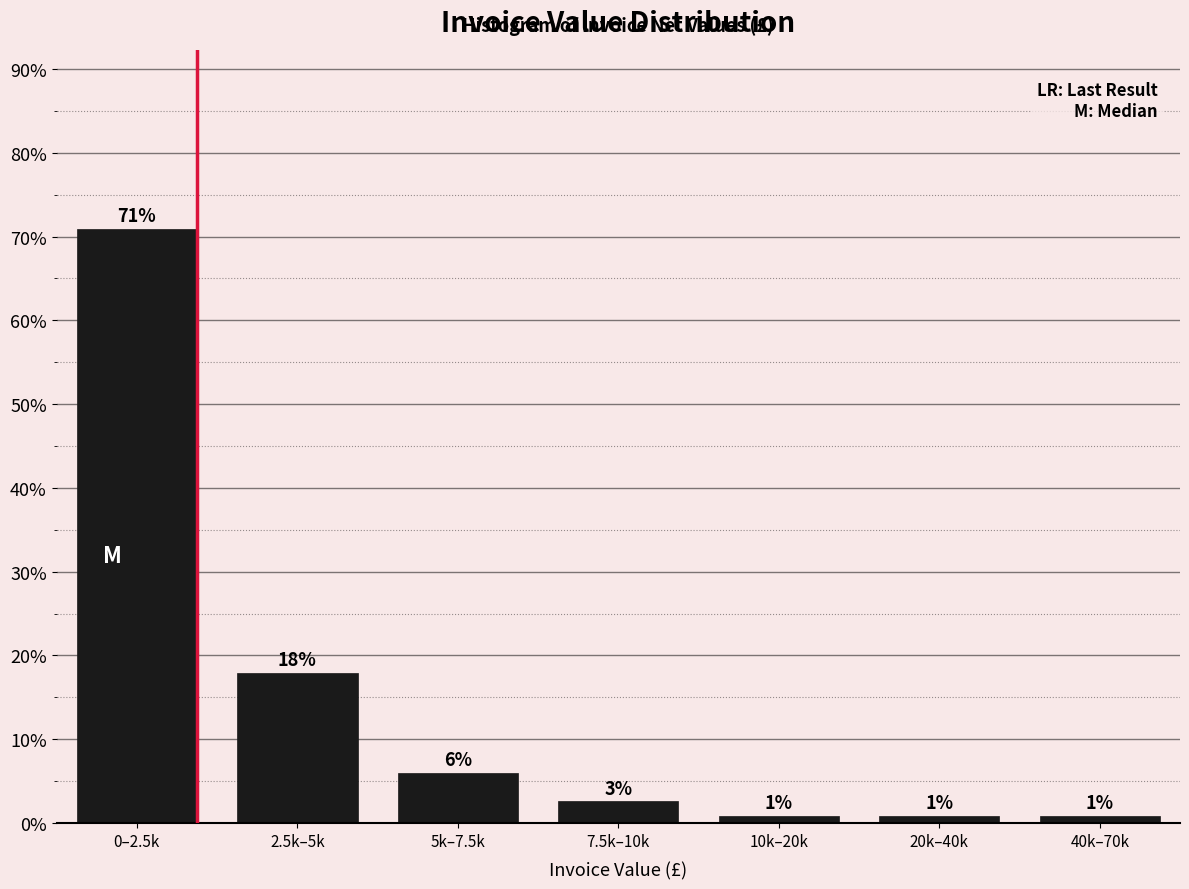

Are the bars horizontal?

No